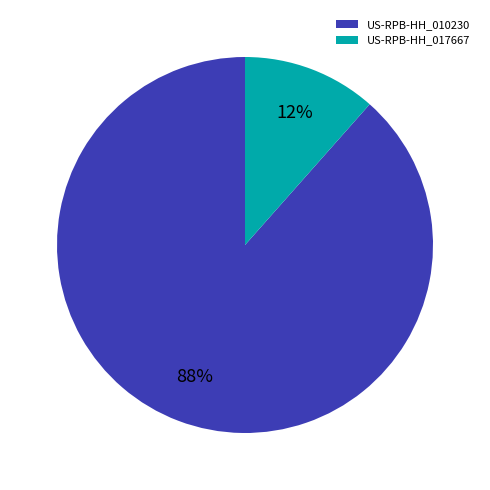

How many slices are in this pie chart?

2